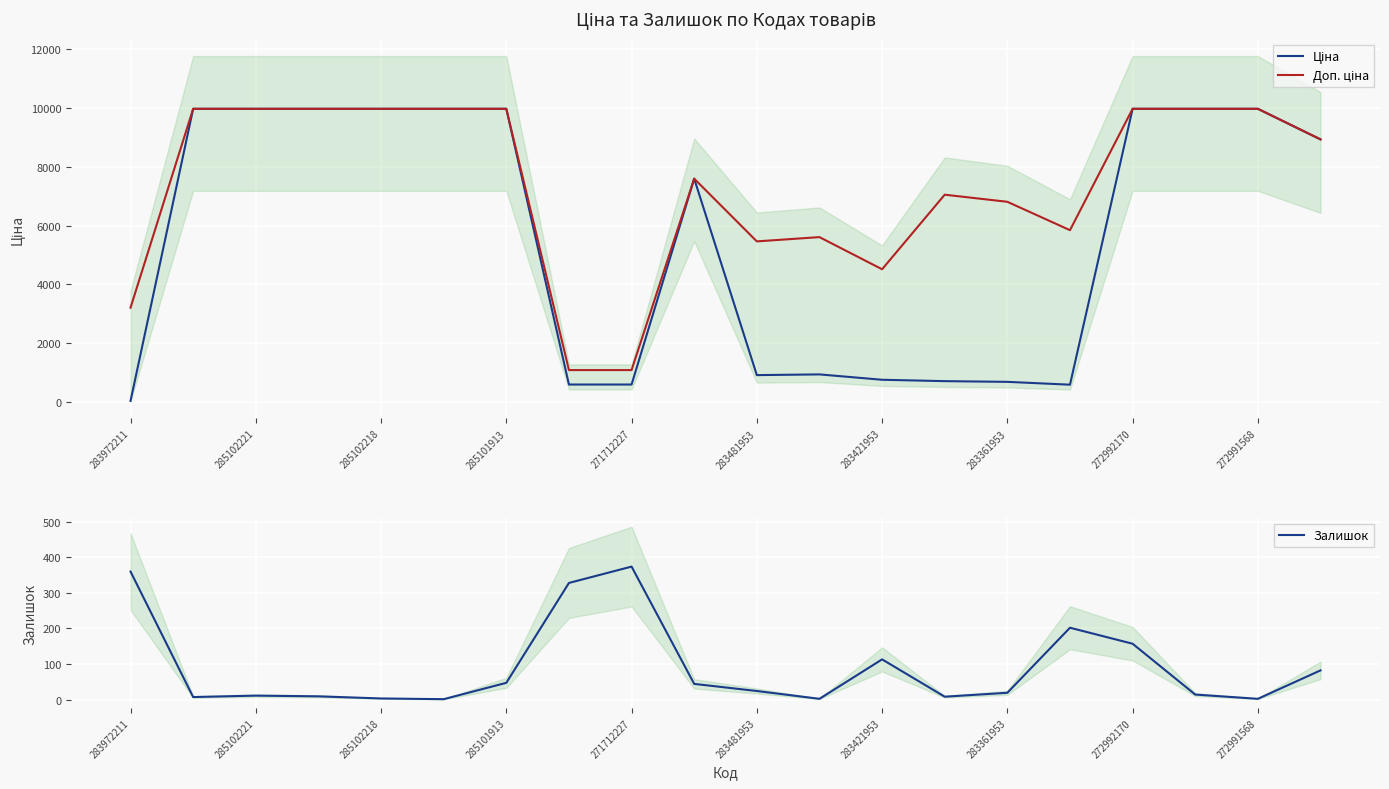

Count the number of data series in this chart.

3